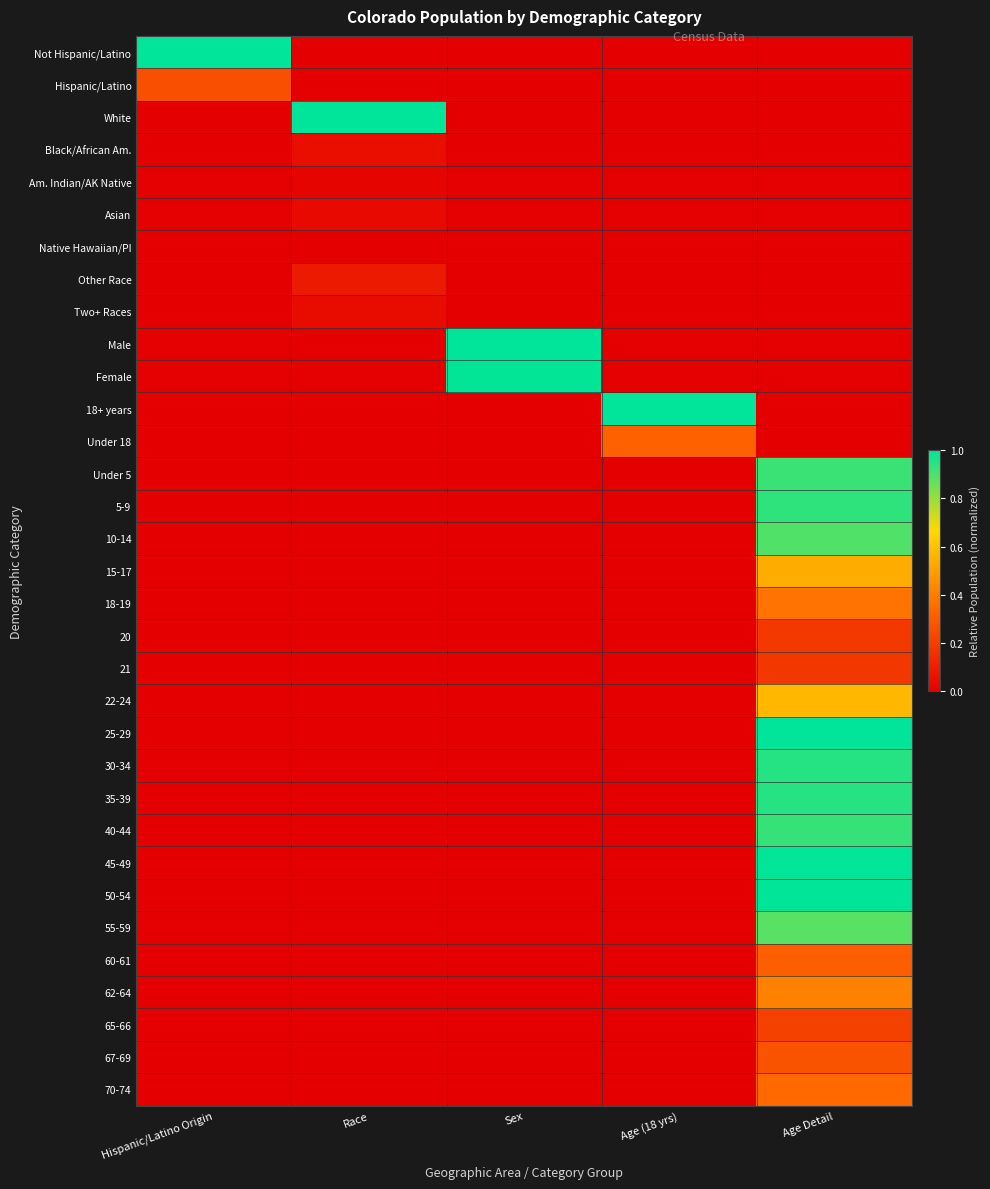

List the series in order of their peak value, highest first.

Not Hispanic/Latino, White, Male, 18+ years, 25-29, 45-49, 50-54, Female, 30-34, 35-39, 5-9, 40-44, Under 5, 10-14, 55-59, 22-24, 15-17, 62-64, 18-19, 70-74, Under 18, 60-61, 67-69, Hispanic/Latino, 65-66, 20, 21, Other Race, Black/African Am., Two+ Races, Asian, Am. Indian/AK Native, Native Hawaiian/PI